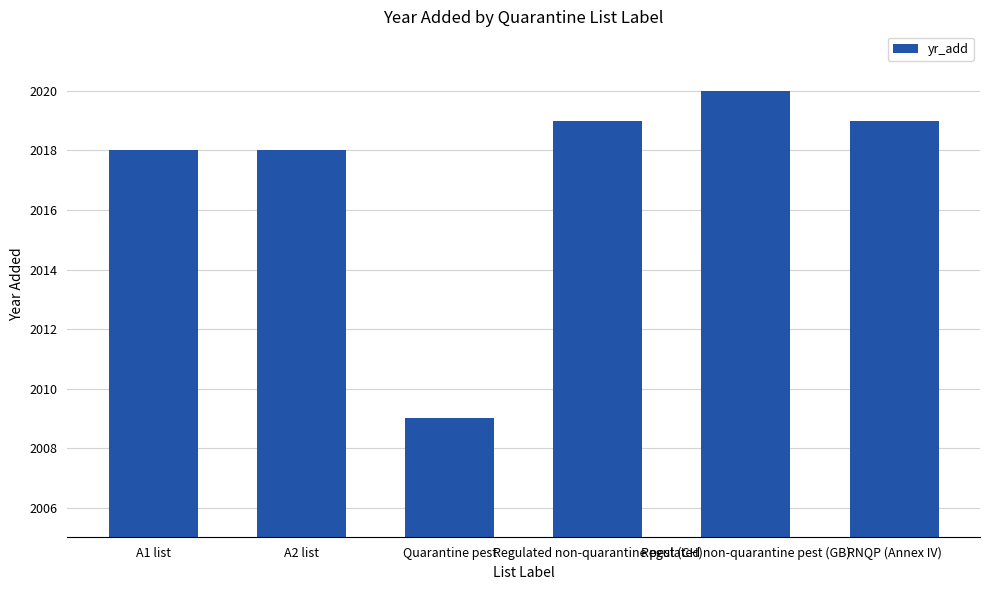

Reading left to right, extract all data points from this chart.

2018	2018	2009	2019	2020	2019